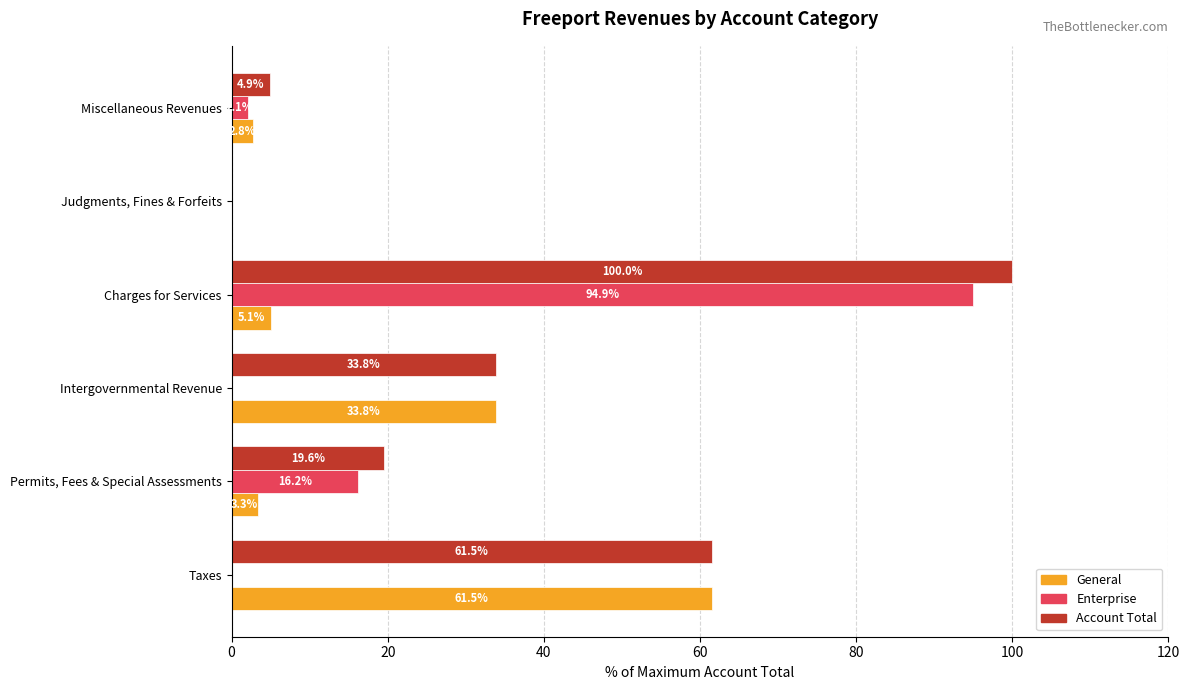

What is the sum of the General values at Intergovernmental Revenue and Taxes?

95.3